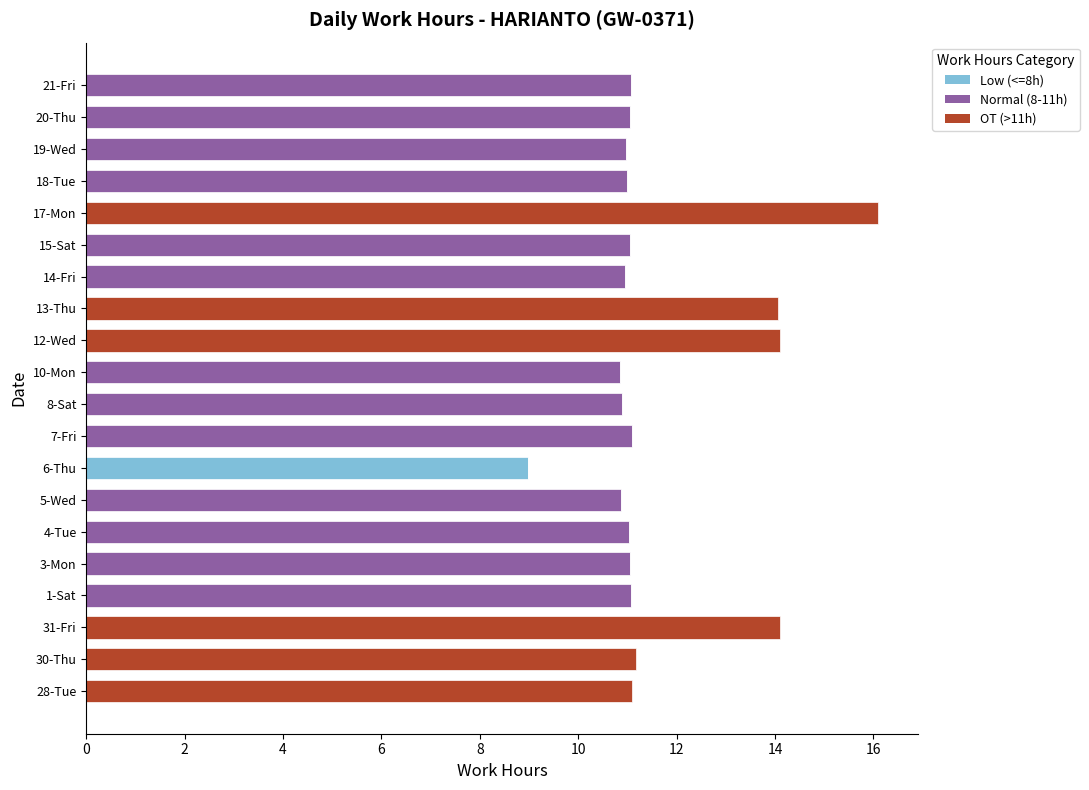

Is it true that Low (<=8h) equals -2.9 at 19-Wed?

False